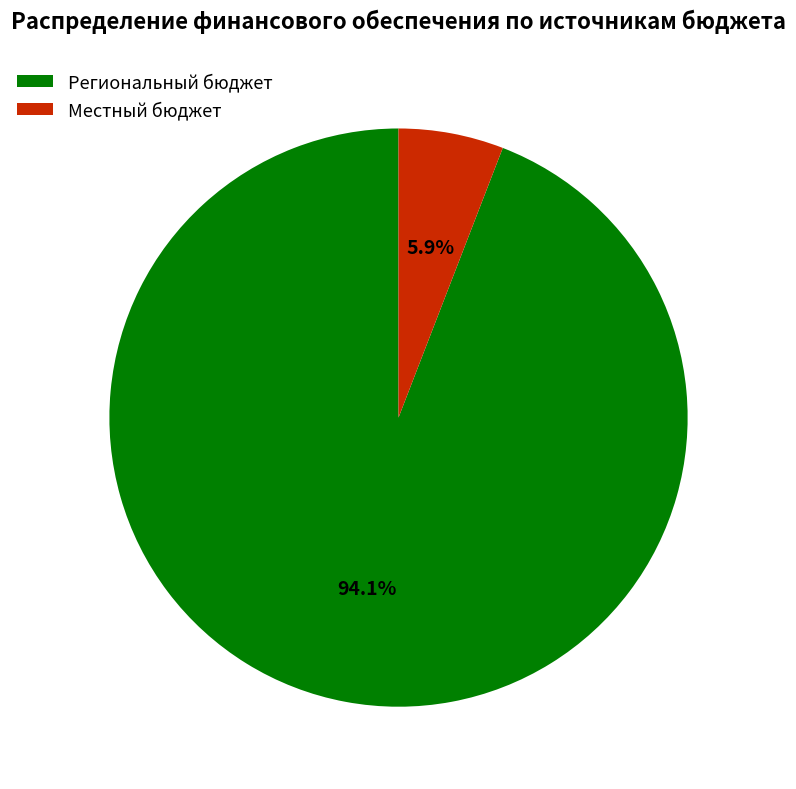

Is it true that Региональный бюджет is 82% of the pie?

False